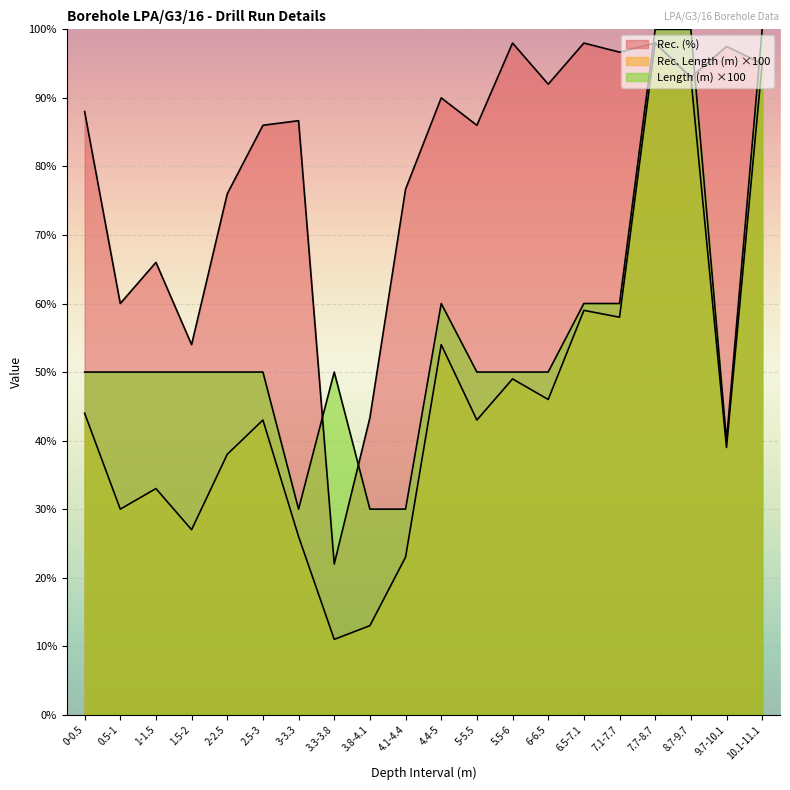

How many data points in Rec. (%) are less than 88?

10